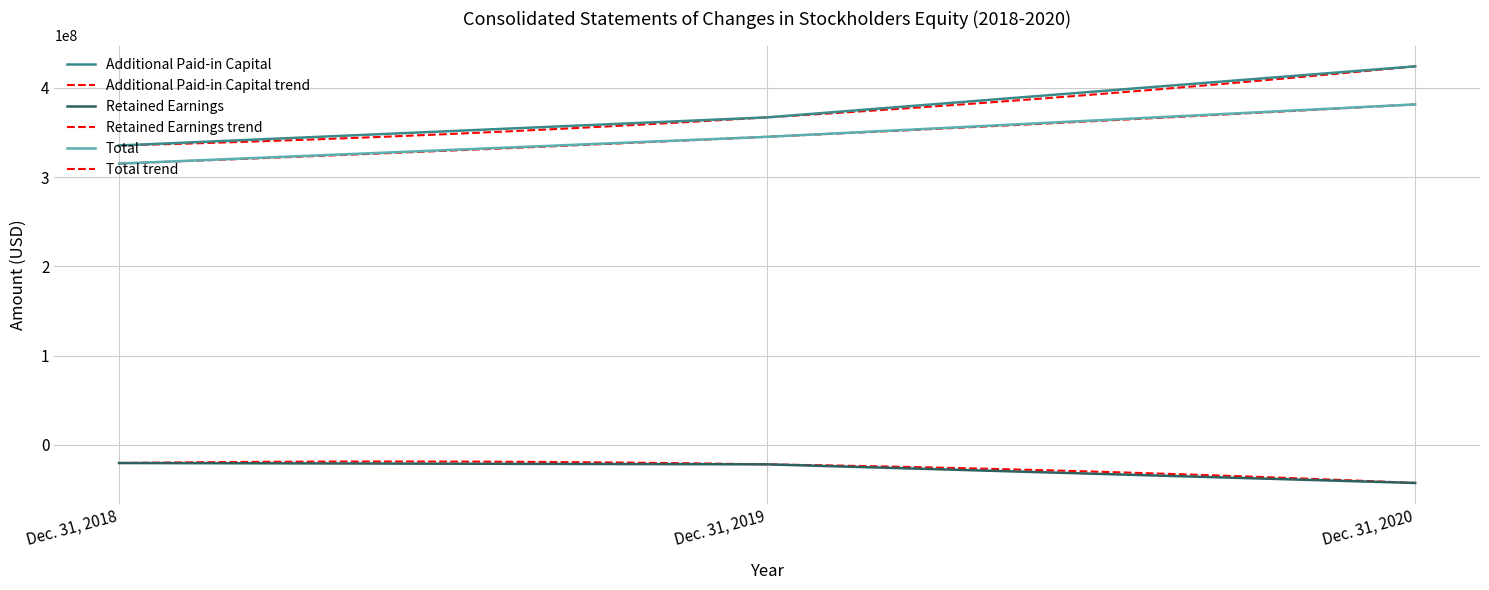

What is the value of the Additional Paid-in Capital point at the 2nd from the left?

367029421